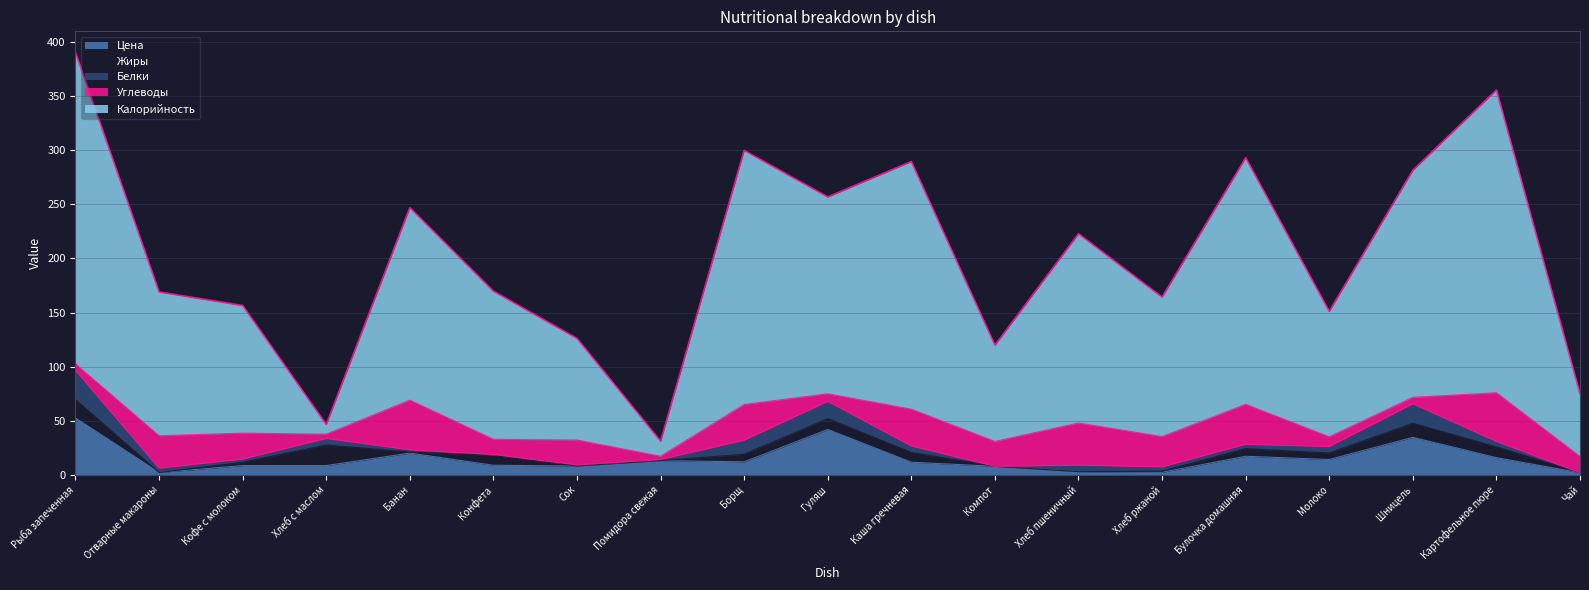

Is the value of Жиры at Каша гречневая greater than the value of Углеводы at Помидора свежая?

Yes